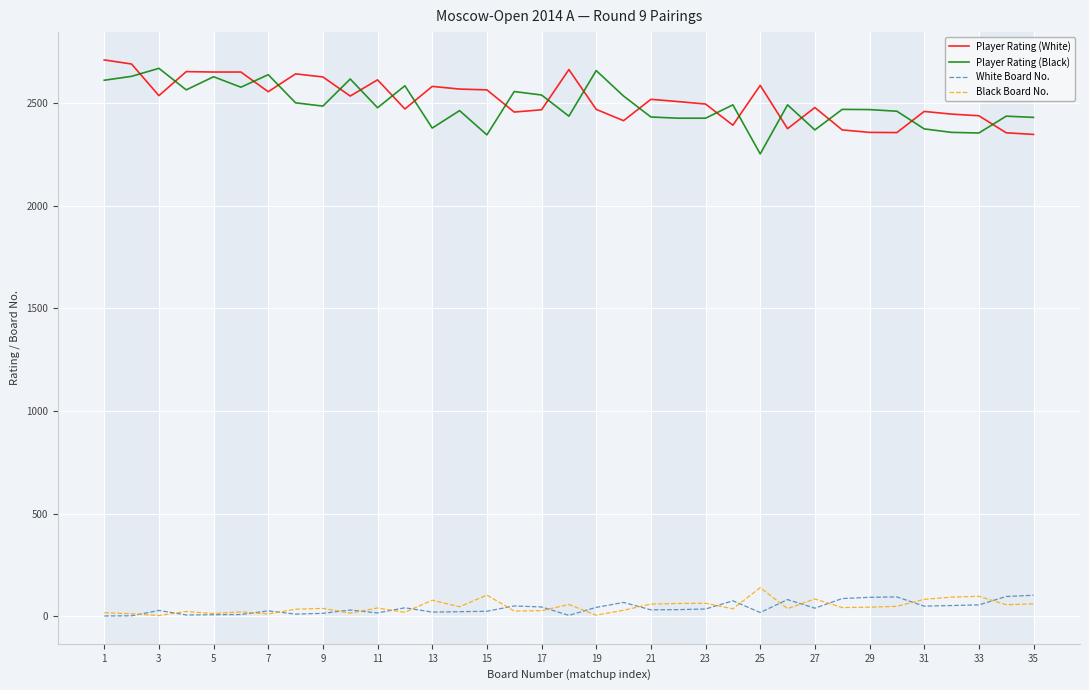

True or false: Player Rating (White) and White Board No. cross at least once.

False